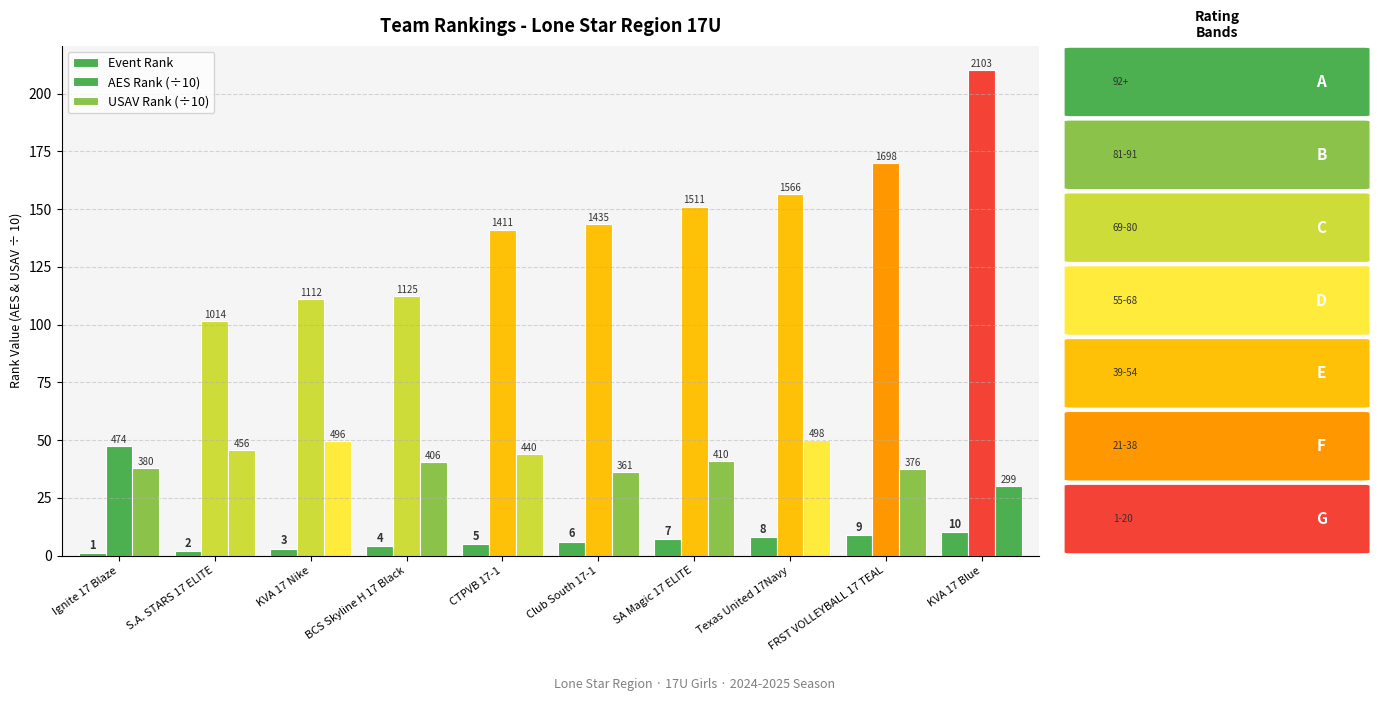

Does the chart contain stacked bars?

No